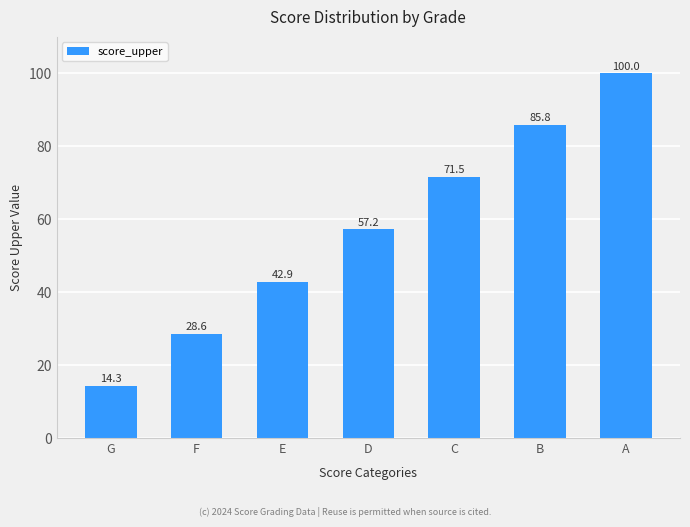

Reading left to right, extract all data points from this chart.

14.3	28.6	42.9	57.2	71.5	85.8	100.0